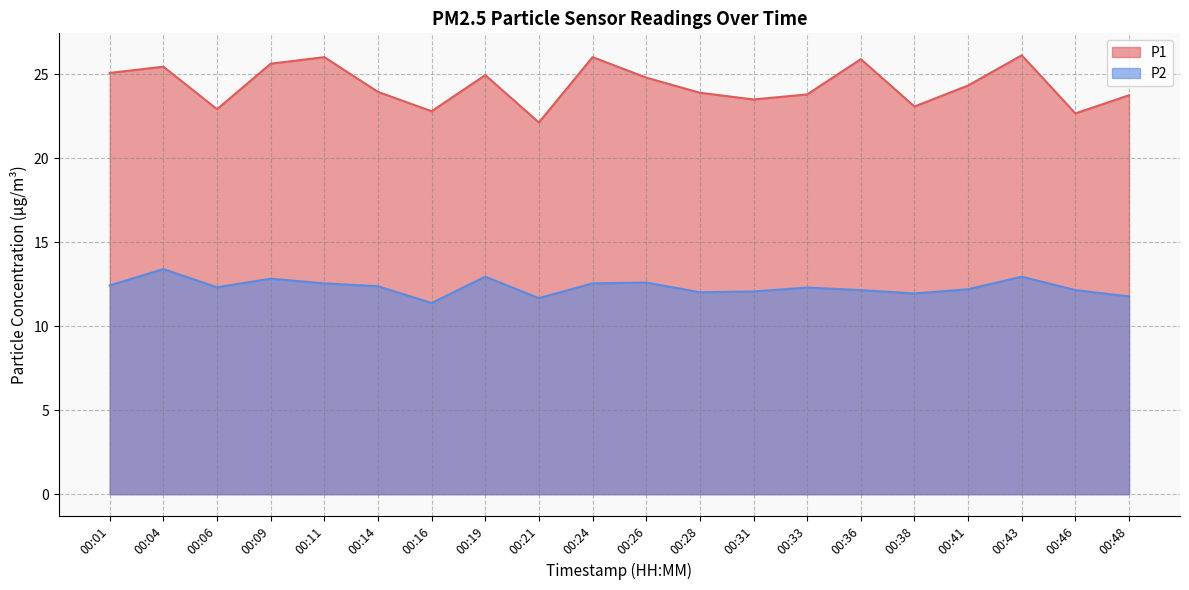

What is the average value of the P2 series?

12.3